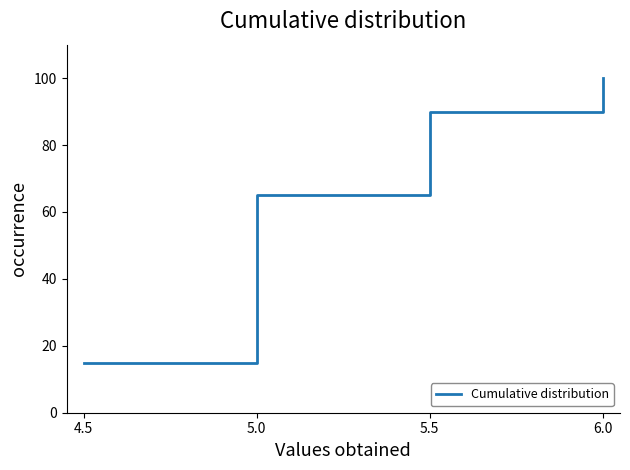

What is the difference between the maximum and minimum values?

85